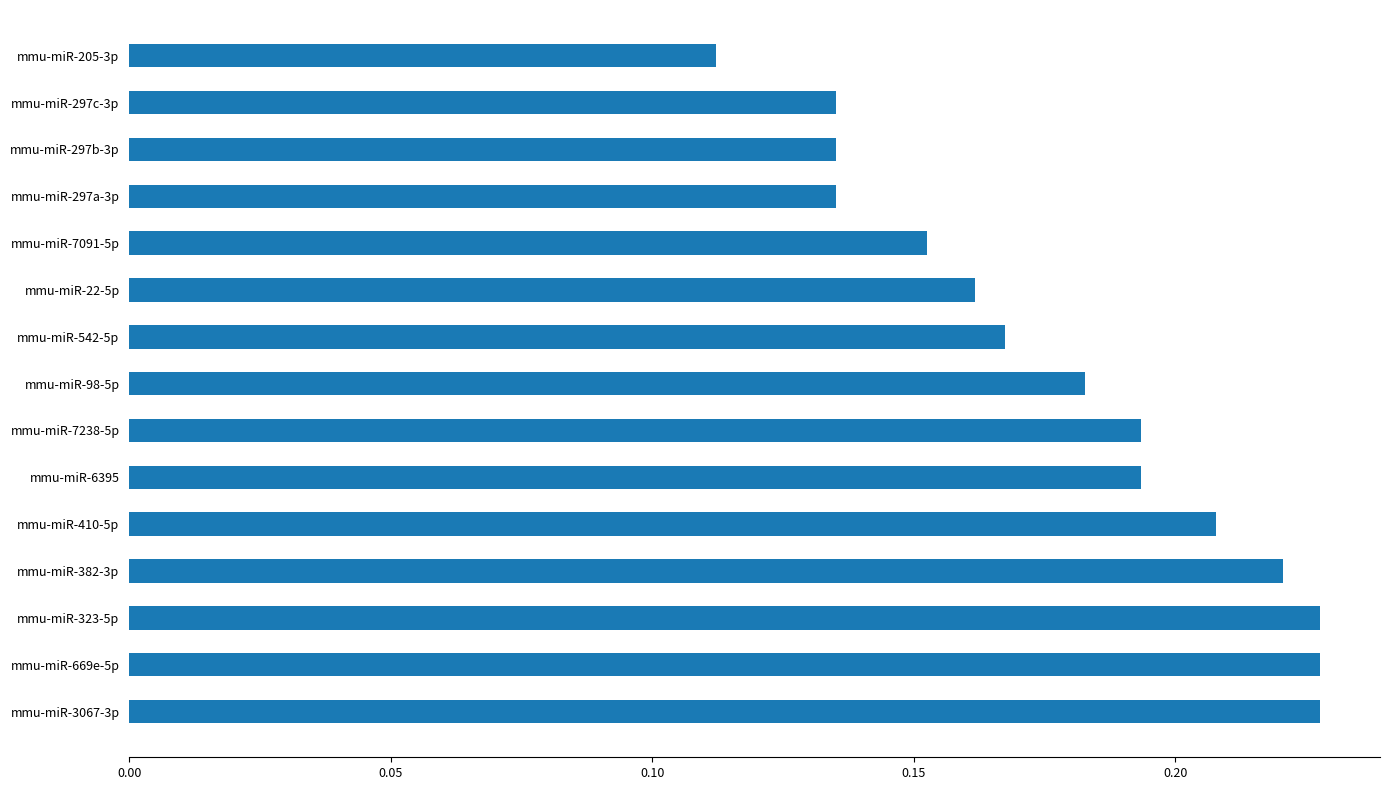

Is it true that the value at mmu-miR-3067-3p is 0.0?

False